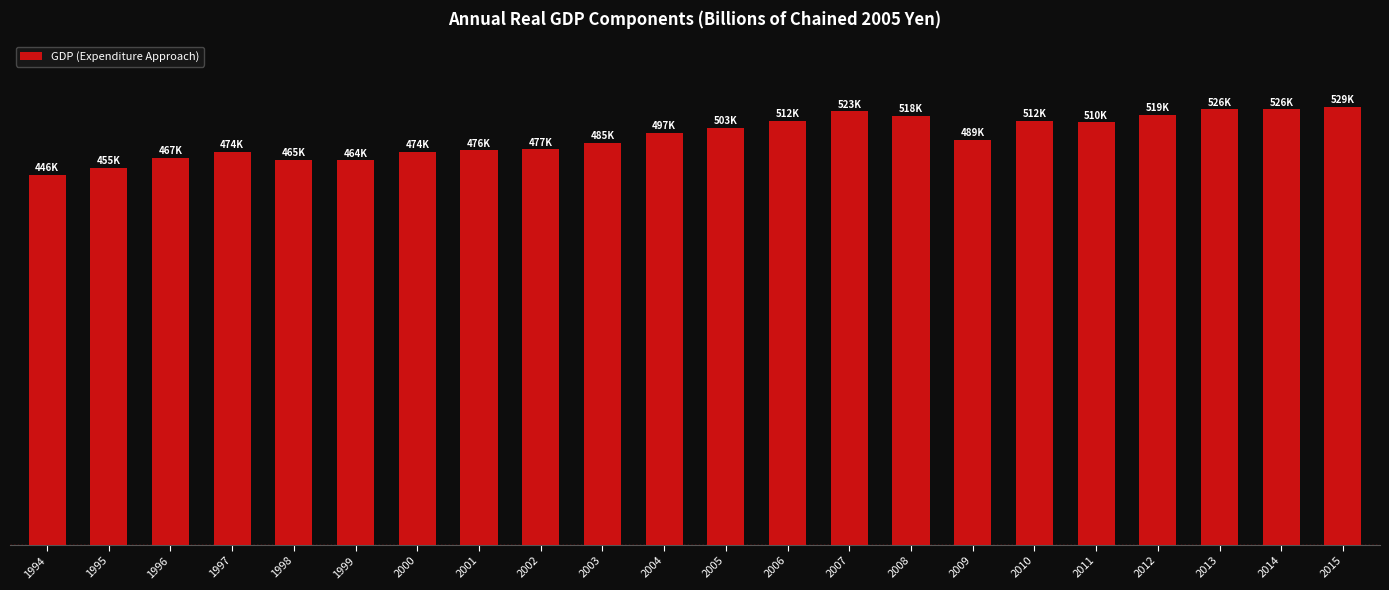

Rank the categories by value from highest to lowest.

2015, 2013, 2014, 2007, 2012, 2008, 2010, 2006, 2011, 2005, 2004, 2009, 2003, 2002, 2001, 2000, 1997, 1996, 1998, 1999, 1995, 1994